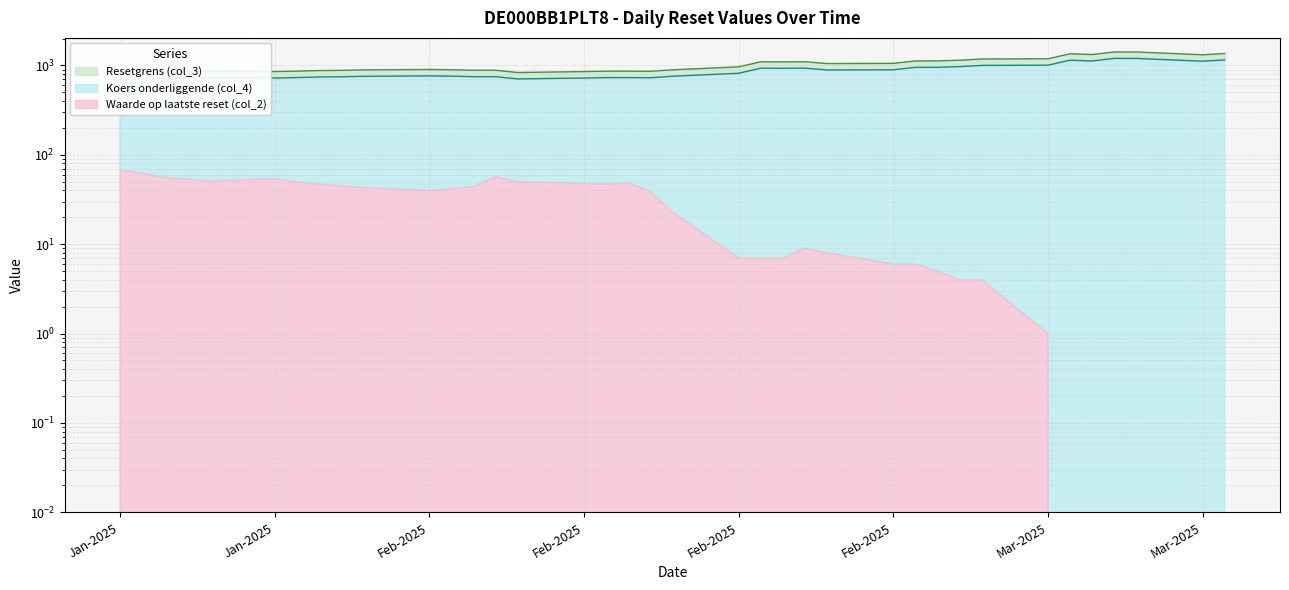

Where is the first local maximum for Resetgrens (col_3)?

2025-01-24